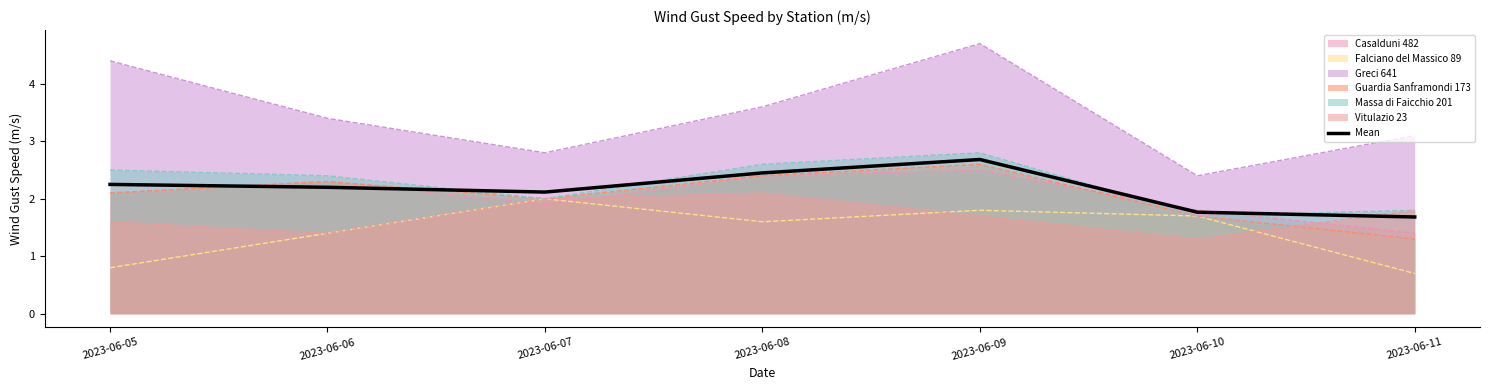

Between 2023-06-05 and 2023-06-06, which is larger?

2023-06-05